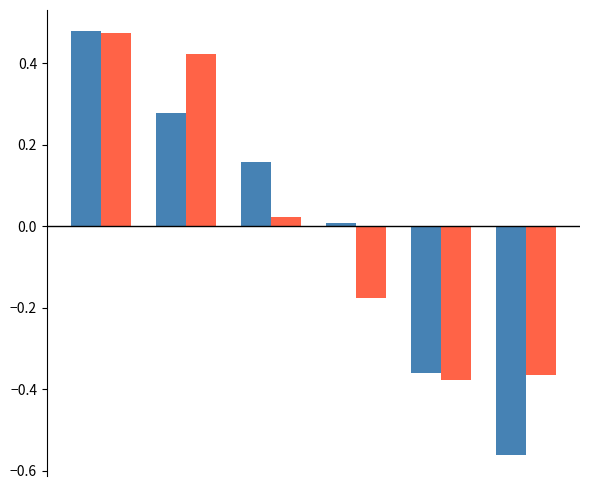

How many categories are shown in the chart?

6